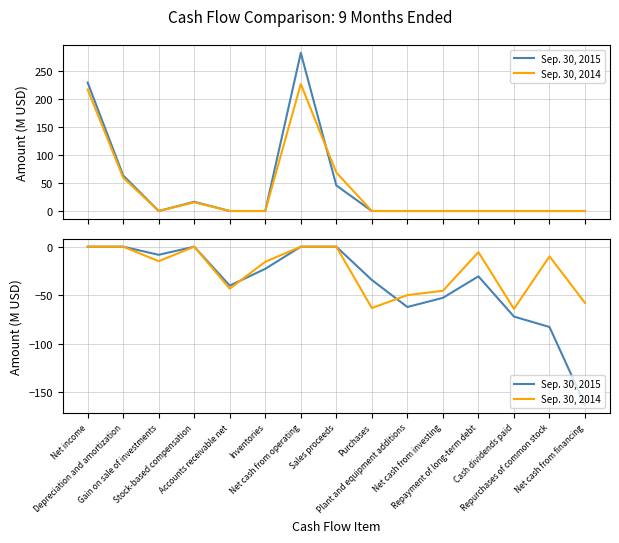

At which category does Sep. 30, 2014 reach its first local valley?

Gain on sale of investments